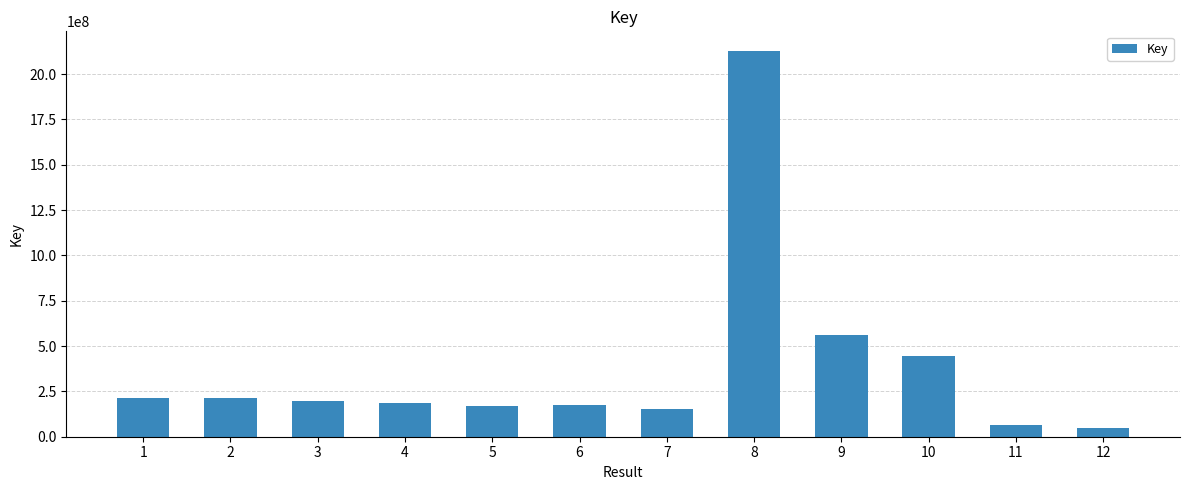

Read the value at 7.

151993811